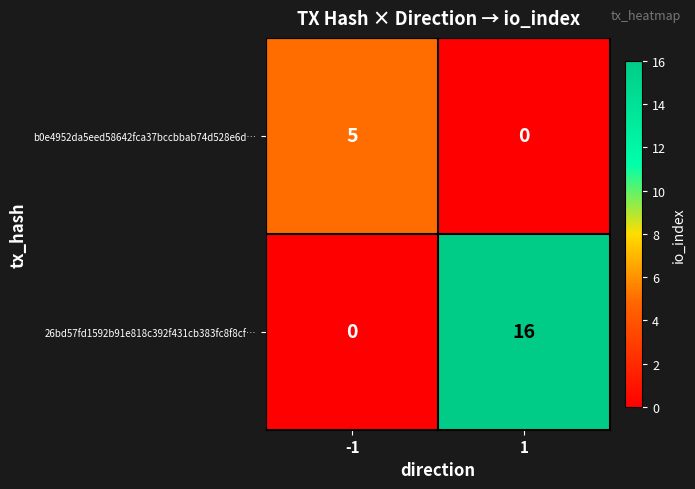

Which series has the widest spread of values?

26bd57fd1592b91e818c392f431cb383fc8f8cf…